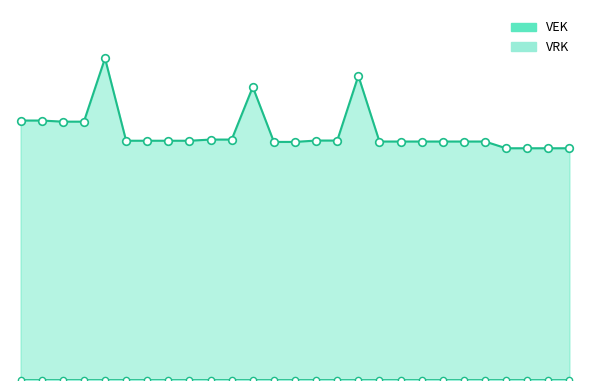

Between 2021 1ste aanpassing - goedgekeurd and 2022 1ste aanpassing – goedgekeurd, which is larger?

2022 1ste aanpassing – goedgekeurd